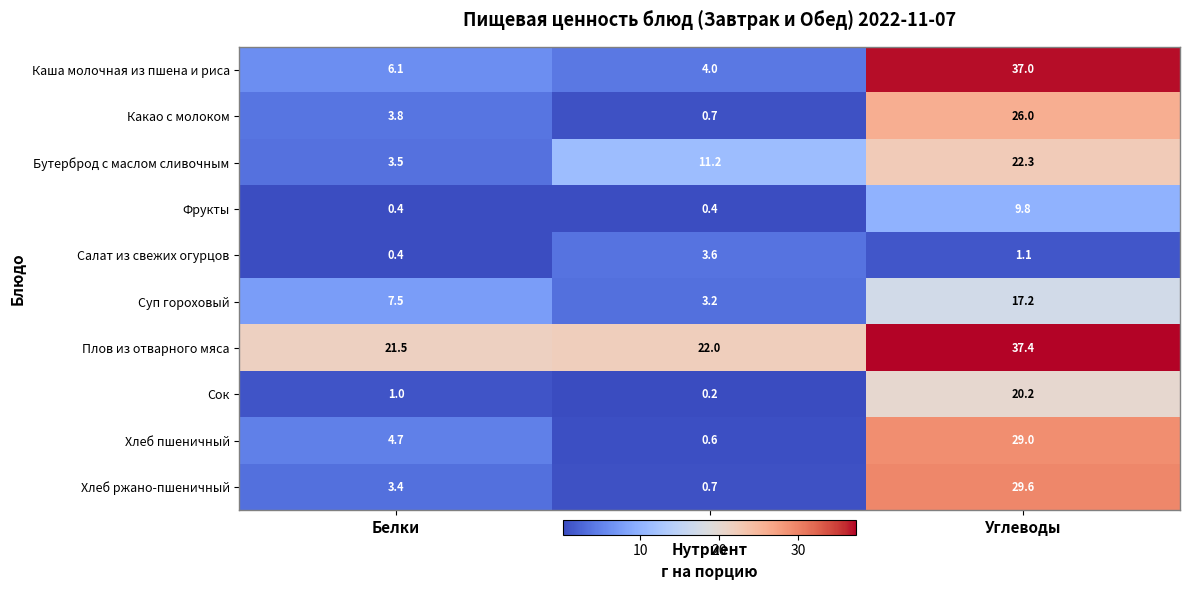

Reading left to right, transcribe all the data shown in this chart.

Каша молочная из пшена и риса: 6.1	4.0	37.0
Какао с молоком: 3.8	0.7	26.0
Бутерброд с маслом сливочным: 3.5	11.2	22.3
Фрукты: 0.4	0.4	9.8
Салат из свежих огурцов: 0.4	3.6	1.1
Суп гороховый: 7.5	3.2	17.2
Плов из отварного мяса: 21.5	22.0	37.4
Сок: 1.0	0.2	20.2
Хлеб пшеничный: 4.7	0.6	29.0
Хлеб ржано-пшеничный: 3.4	0.7	29.6